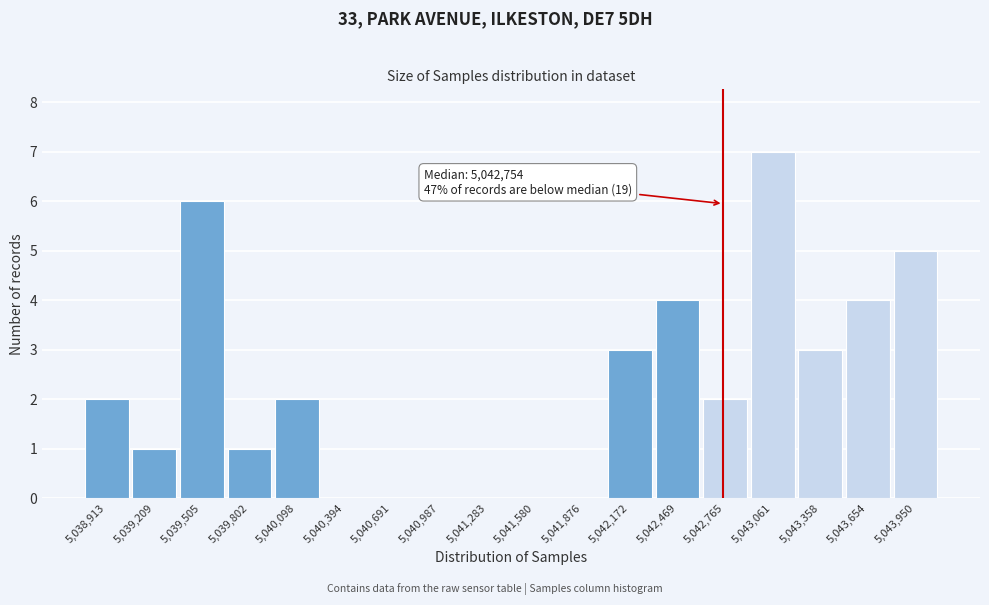

Over which range of the x-axis is the bar tallest?

5042900 to 5043200